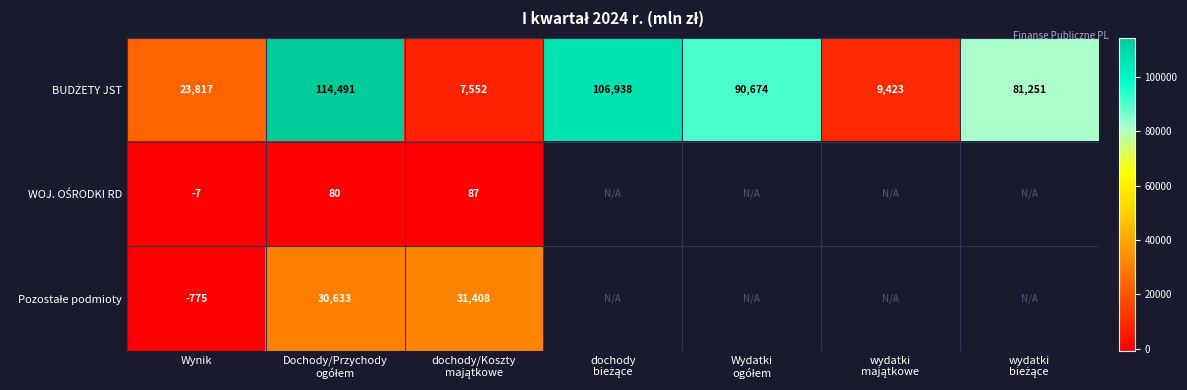

Which series has the largest total across all categories?

BUDŻETY JST